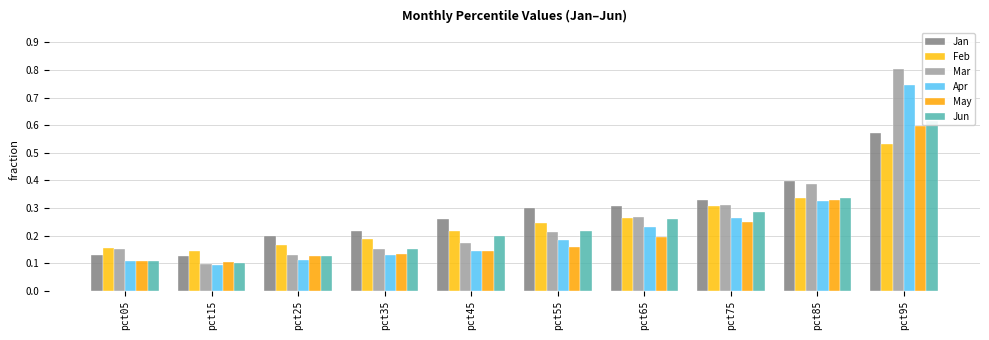

At which category is the sum across all series the highest?

pct95